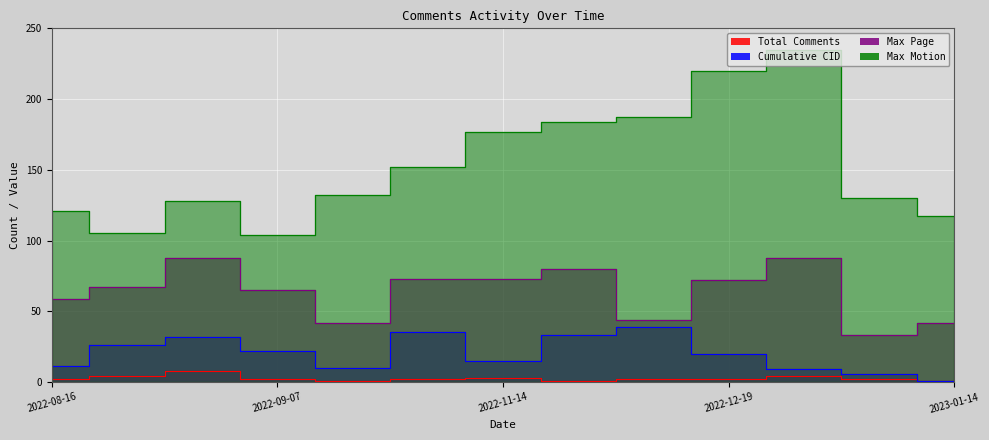

What is the difference between the maximum and second lowest values in the Cumulative CID series?

33